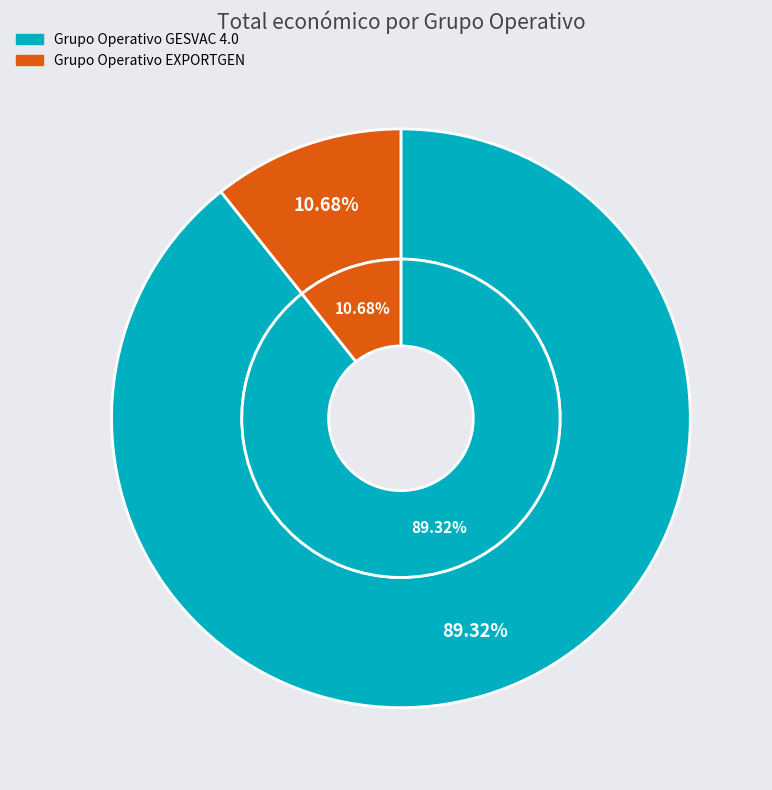

Is there any slice that represents more than half of the pie?

Yes